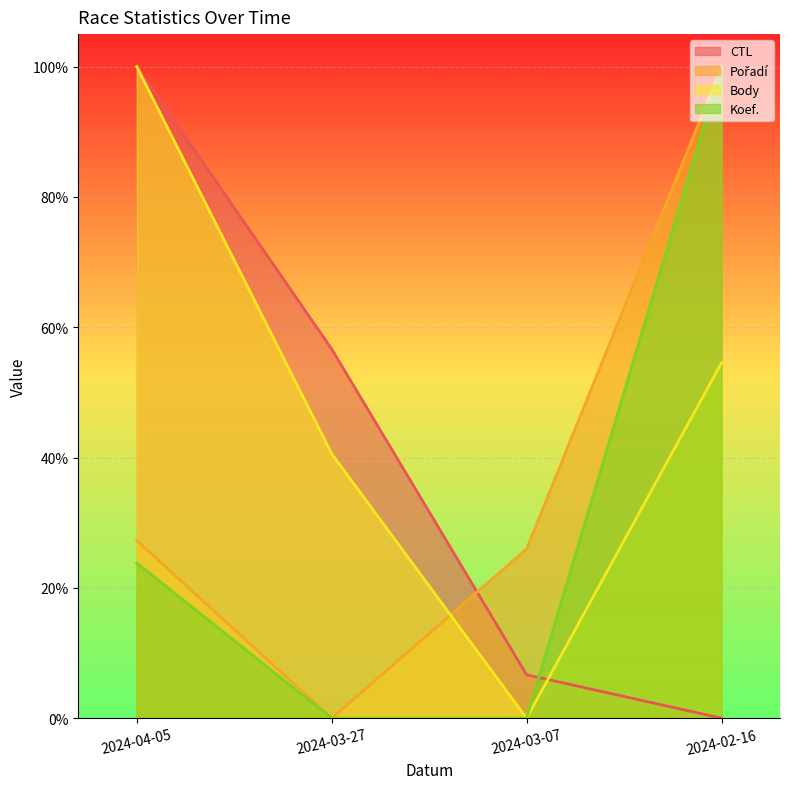

The Body series shows 0.8 at 2024-02-16. True or false?

False